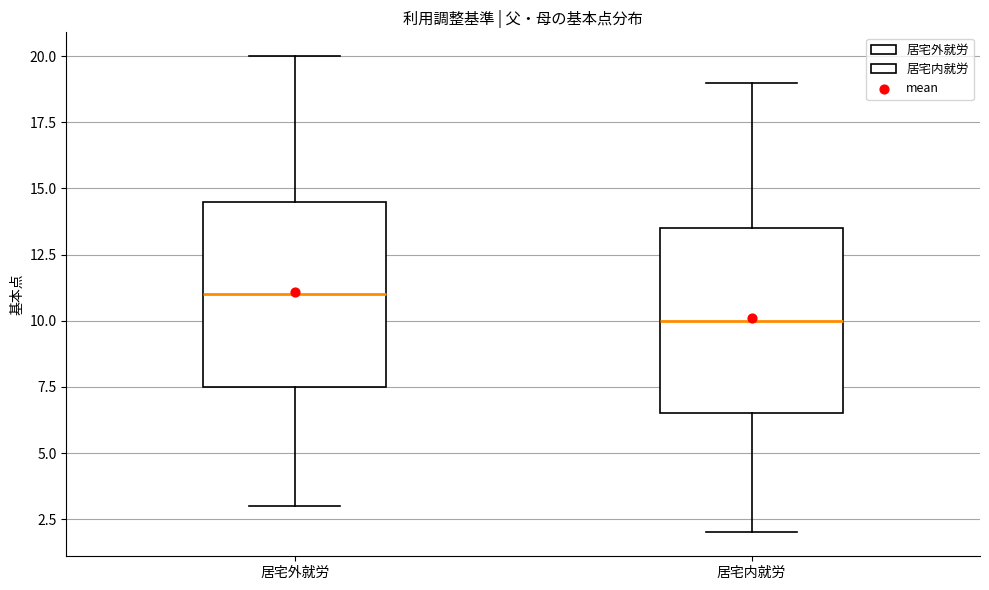

Reading left to right, read every box against the y-axis: the position of its median line, the range the box covers, and the ends of its whiskers. The values are not printed on the chart, so give them approximately, as read against the axis.

居宅外就労: median 11.0, box 7.5 to 14.5, whiskers 3.0 to 20.0
居宅内就労: median 10.0, box 6.5 to 13.5, whiskers 2.0 to 19.0